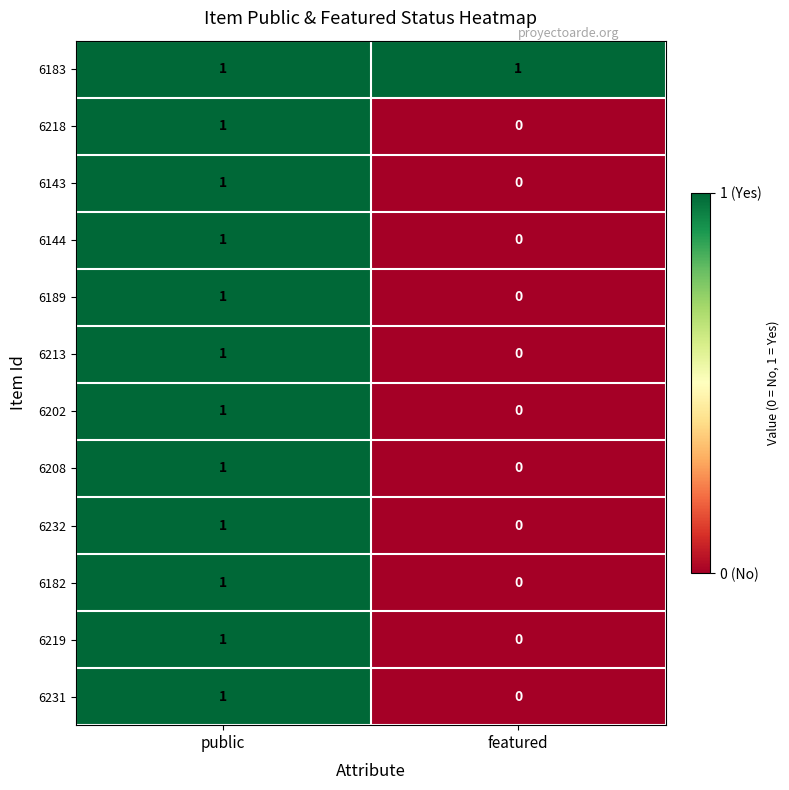

At which category is the sum across all series the highest?

public